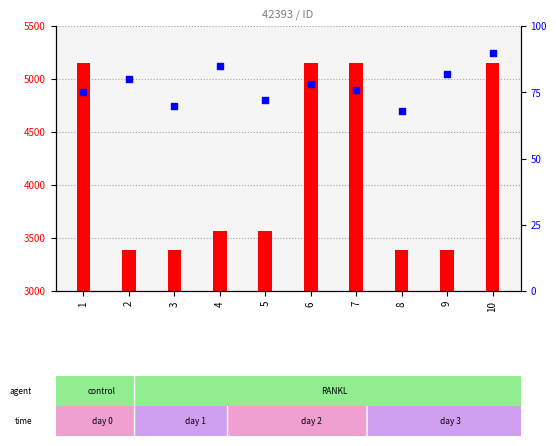

At which category is the sum across all series the highest?

10